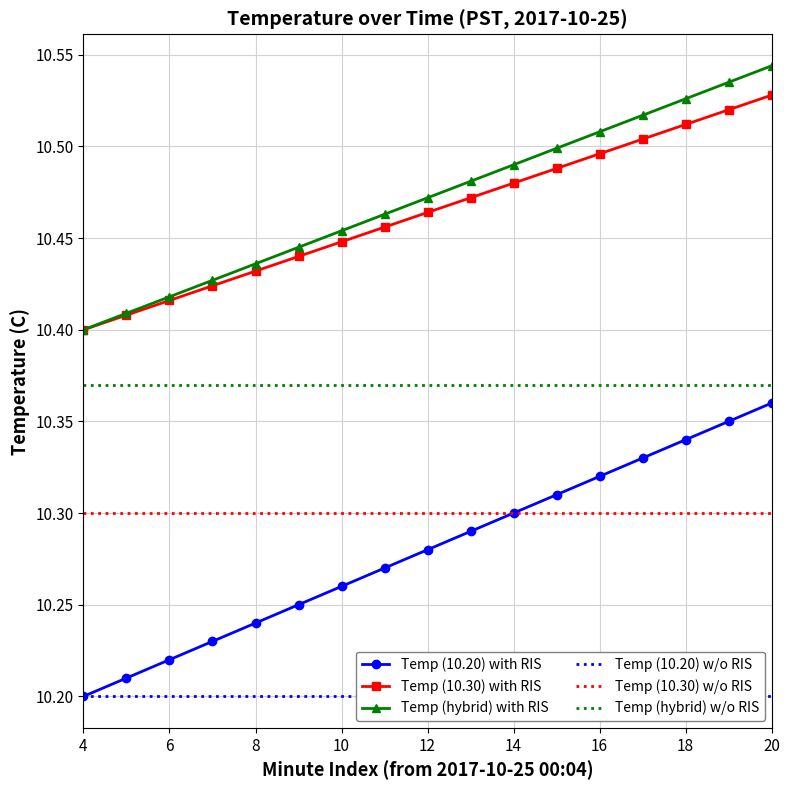

What is the maximum value for Temp (10.20) with RIS?

10.4